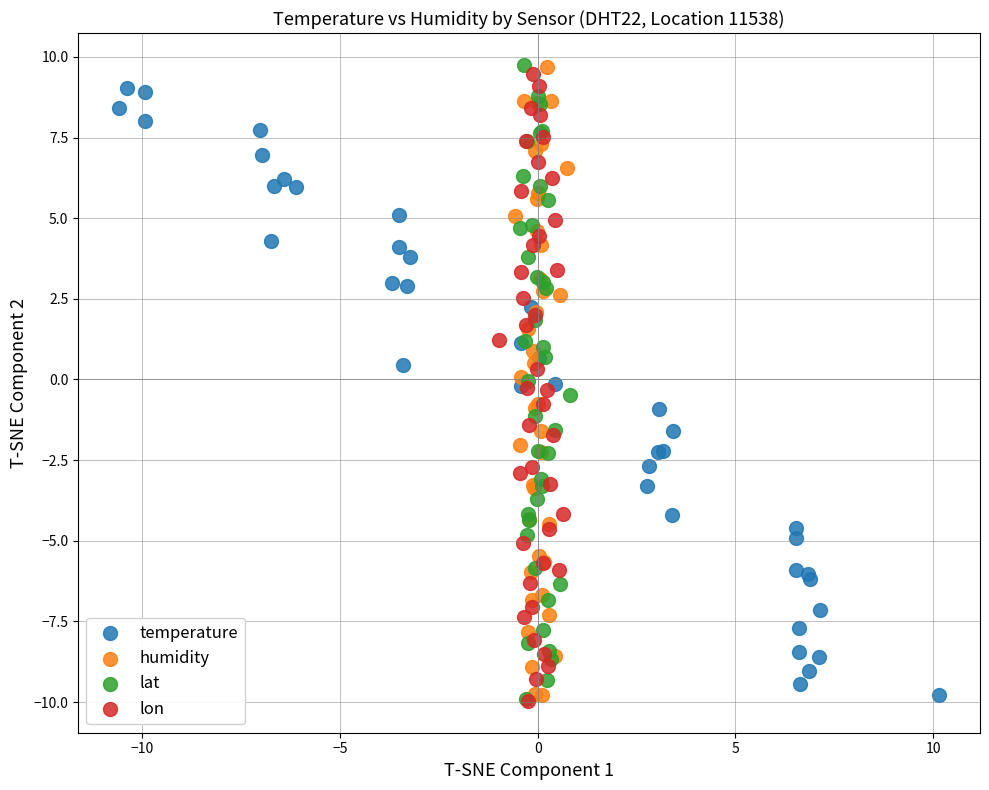

What are all the series names shown in the legend?

temperature, humidity, lat, lon